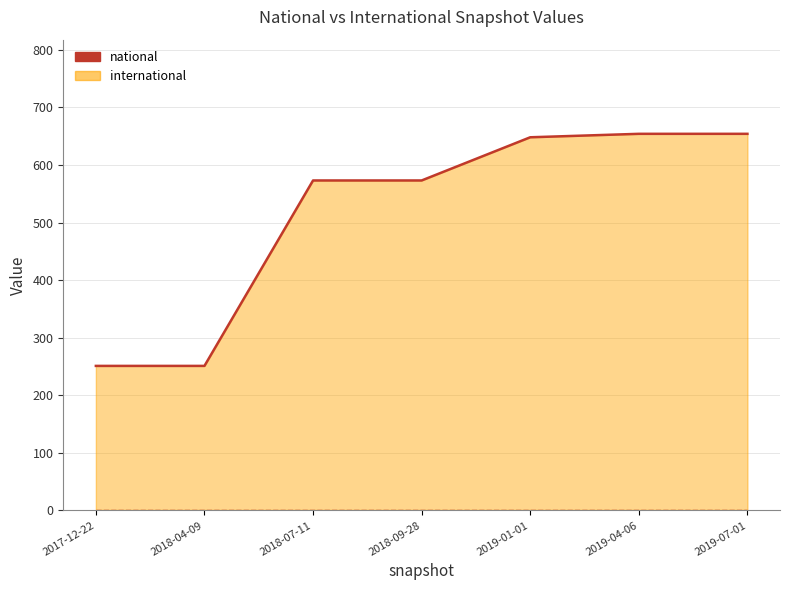

Which series has the widest spread of values?

national